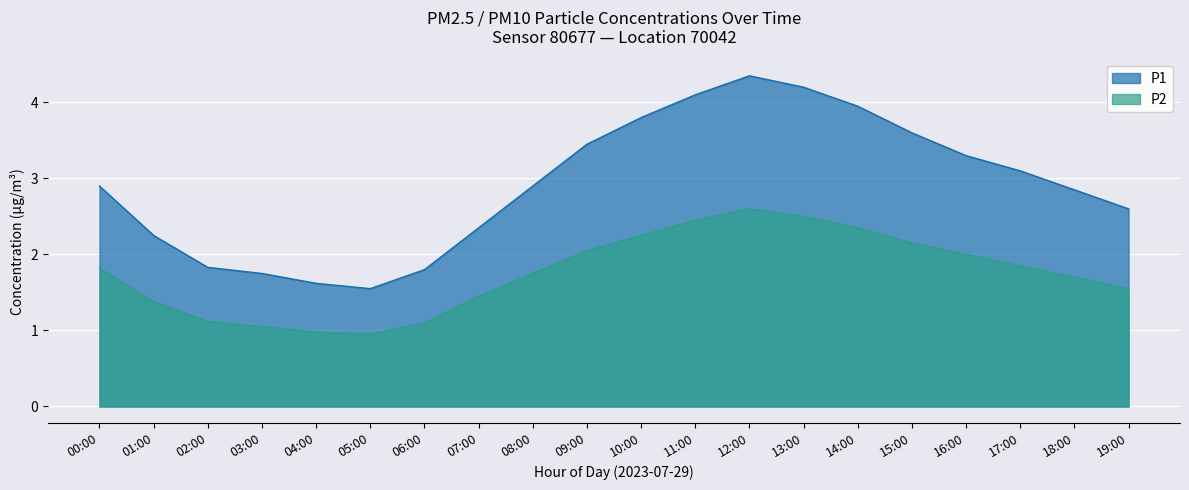

What is the difference between the maximum and minimum values in the P2 series?

1.7